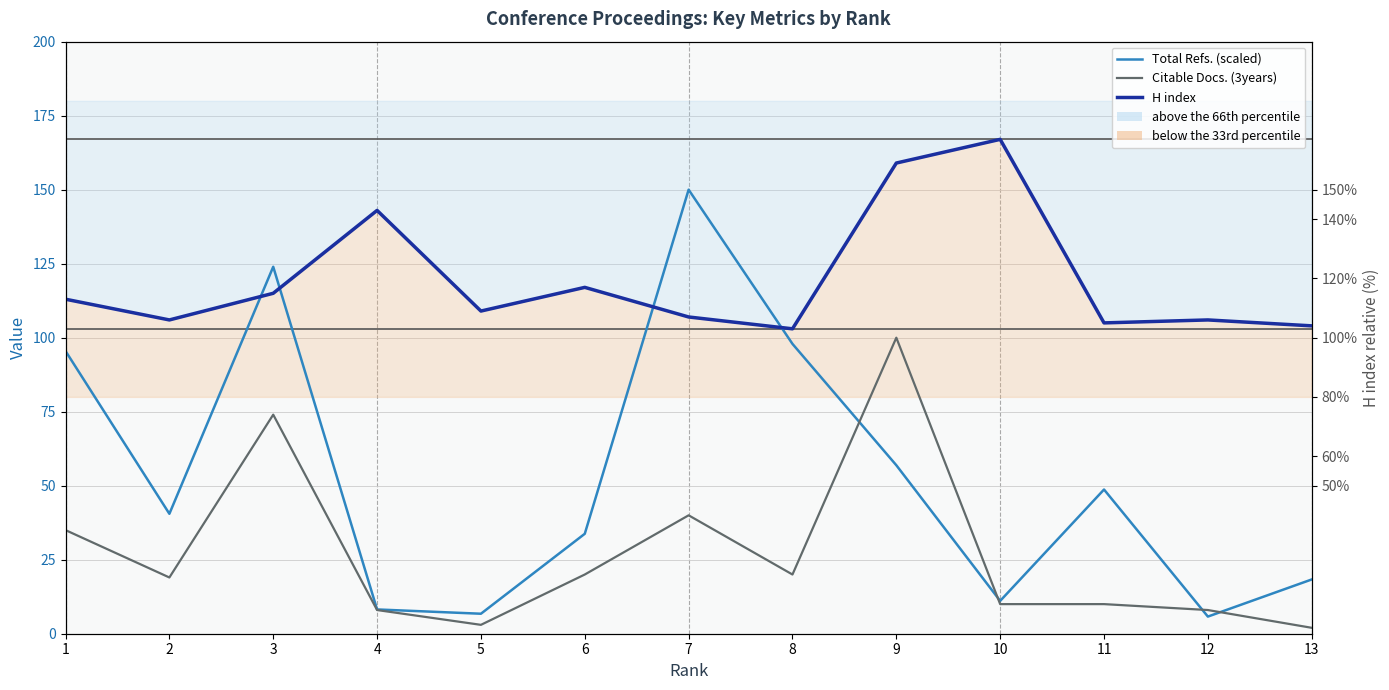

Which has a higher value, 9 or 2?

9